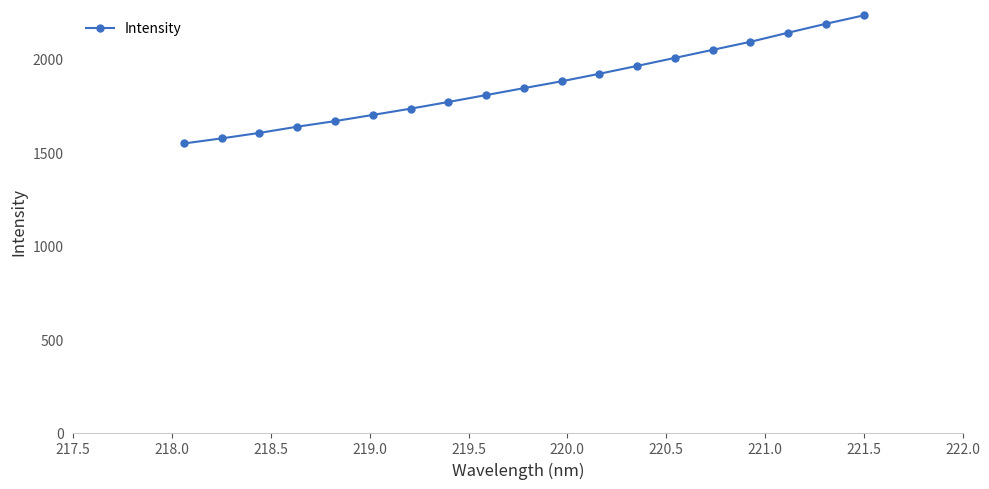

What is the difference between the second highest and minimum values?

640.5